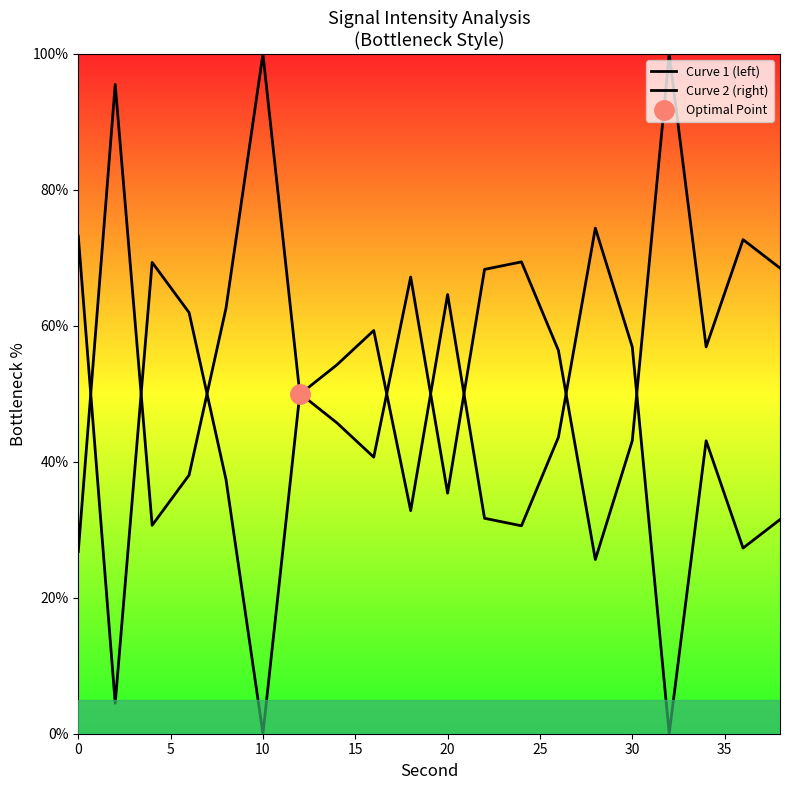

Between 24 and 32, which is larger?

32